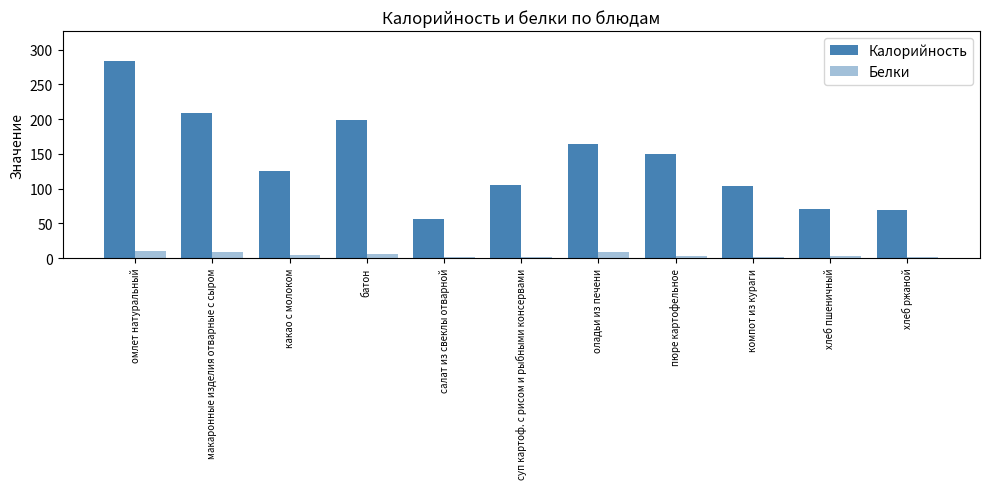

How many data points does each series have?

11